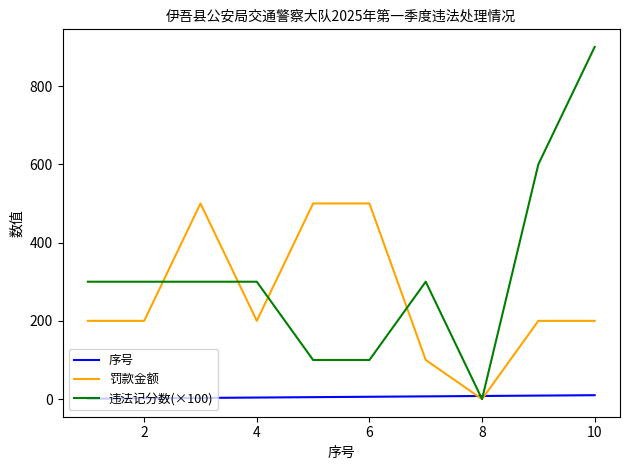

Which series has the largest total across all categories?

违法记分数(×100)